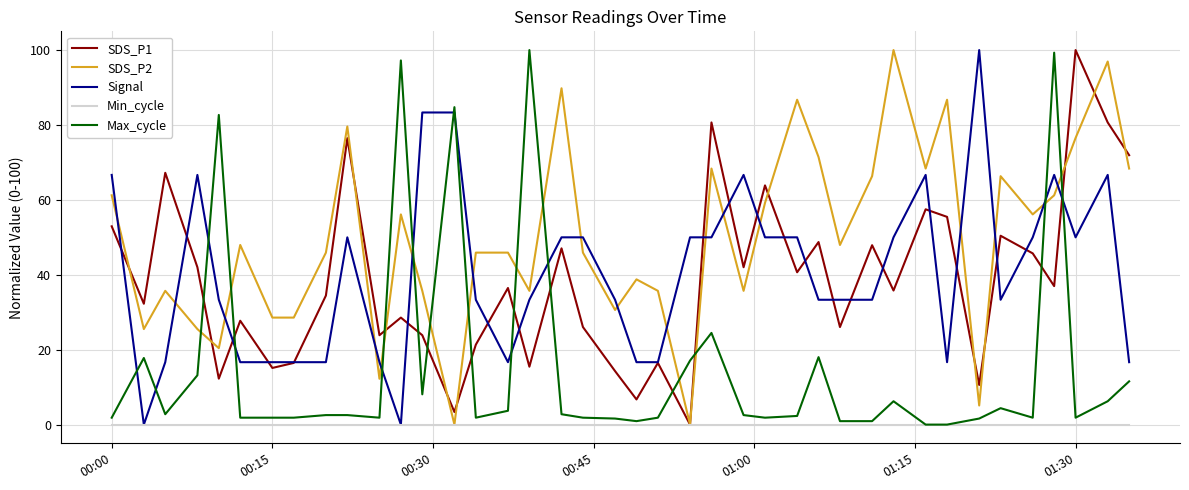

Which series has the largest total across all categories?

SDS_P2